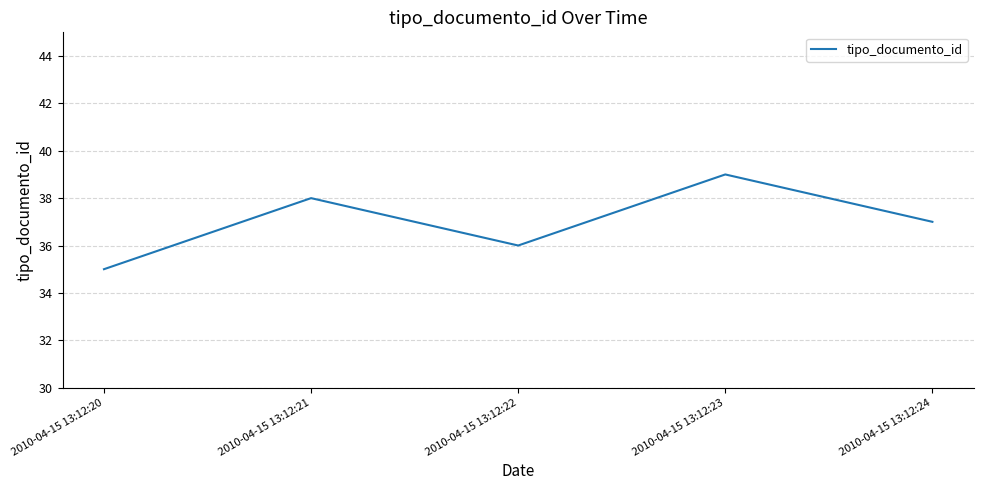

The chart shows a value of 51 at 2010-04-15 13:12:23. True or false?

False